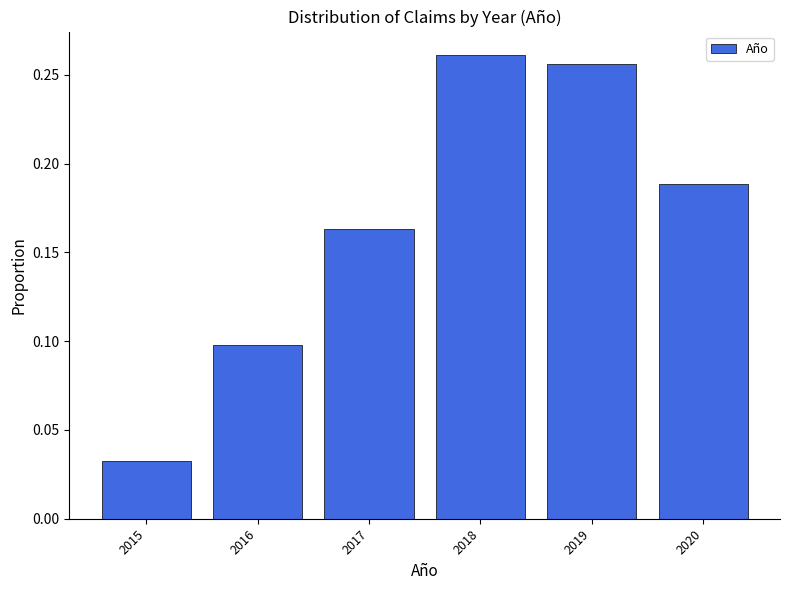

Which category has the lowest value across all series?

2015